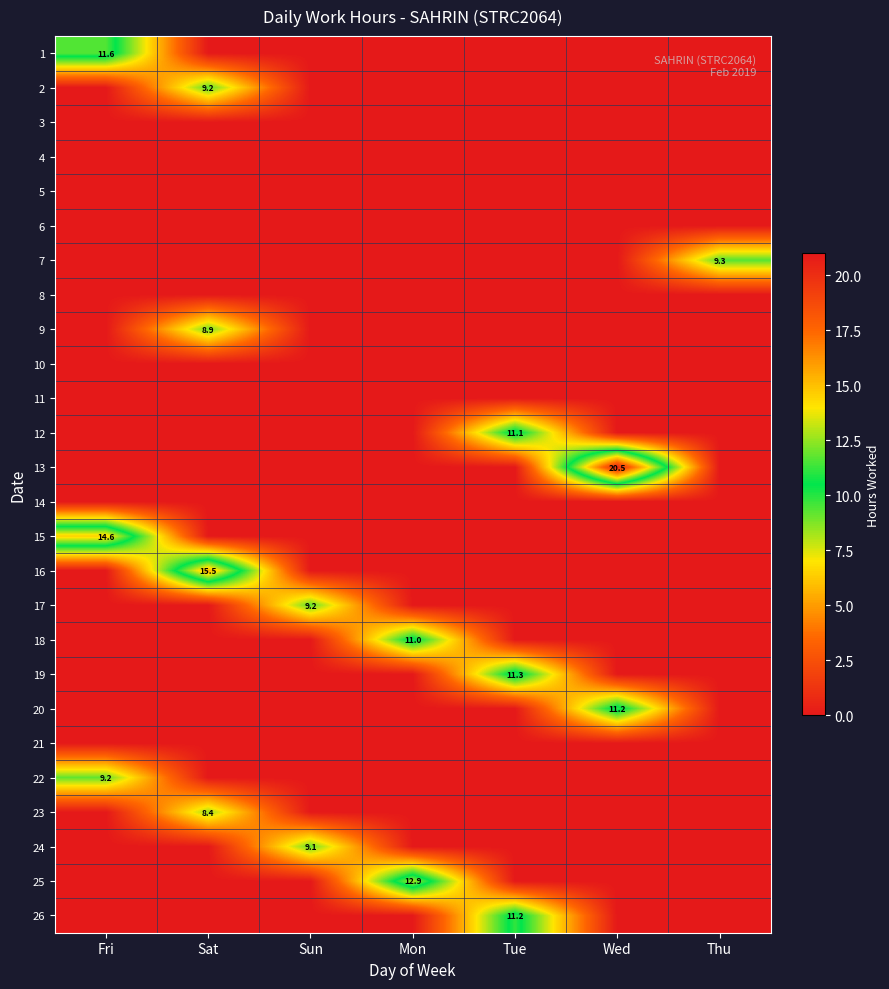

Which category has the lowest value across all series?

Sat